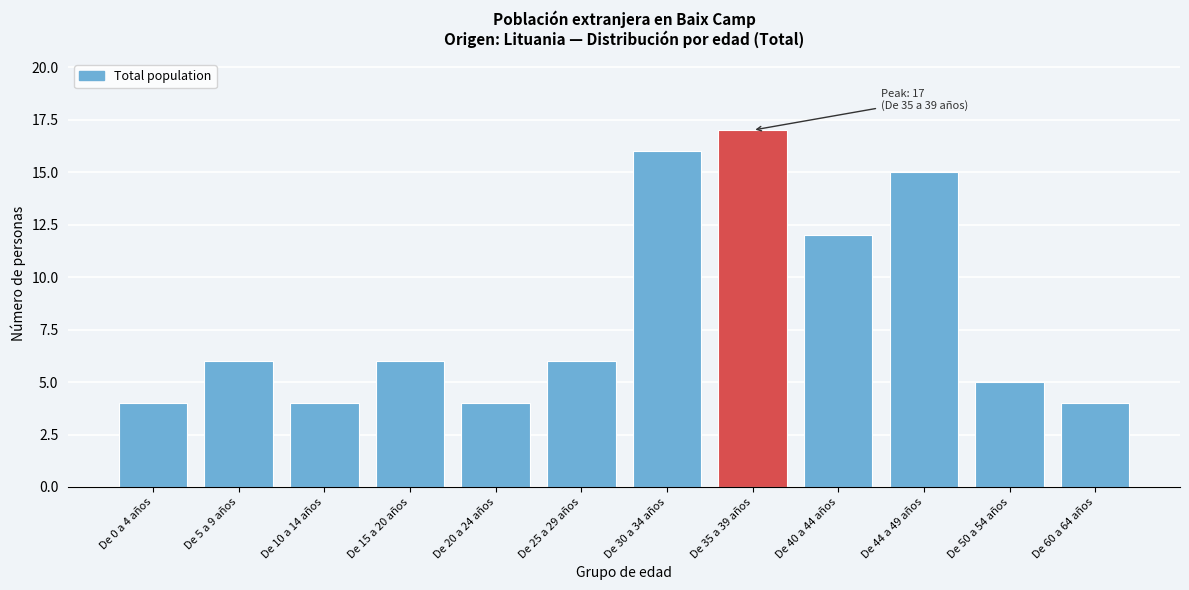

Reading right to left, what are all the values shown in this chart?

De 60 a 64 años=4	De 50 a 54 años=5	De 44 a 49 años=15	De 40 a 44 años=12	De 35 a 39 años=17	De 30 a 34 años=16	De 25 a 29 años=6	De 20 a 24 años=4	De 15 a 20 años=6	De 10 a 14 años=4	De 5 a 9 años=6	De 0 a 4 años=4